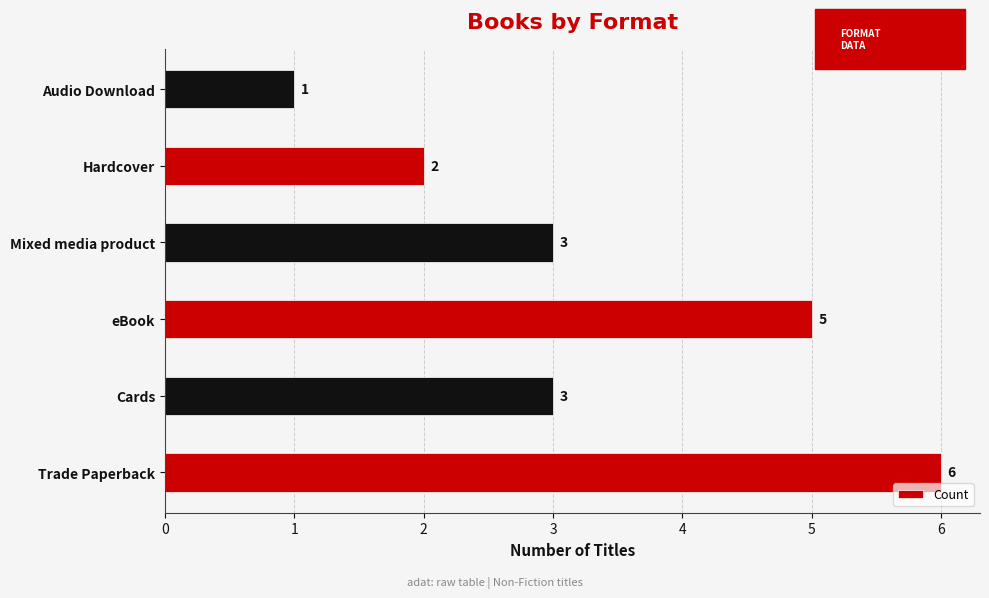

What is the approximate value at eBook?

5